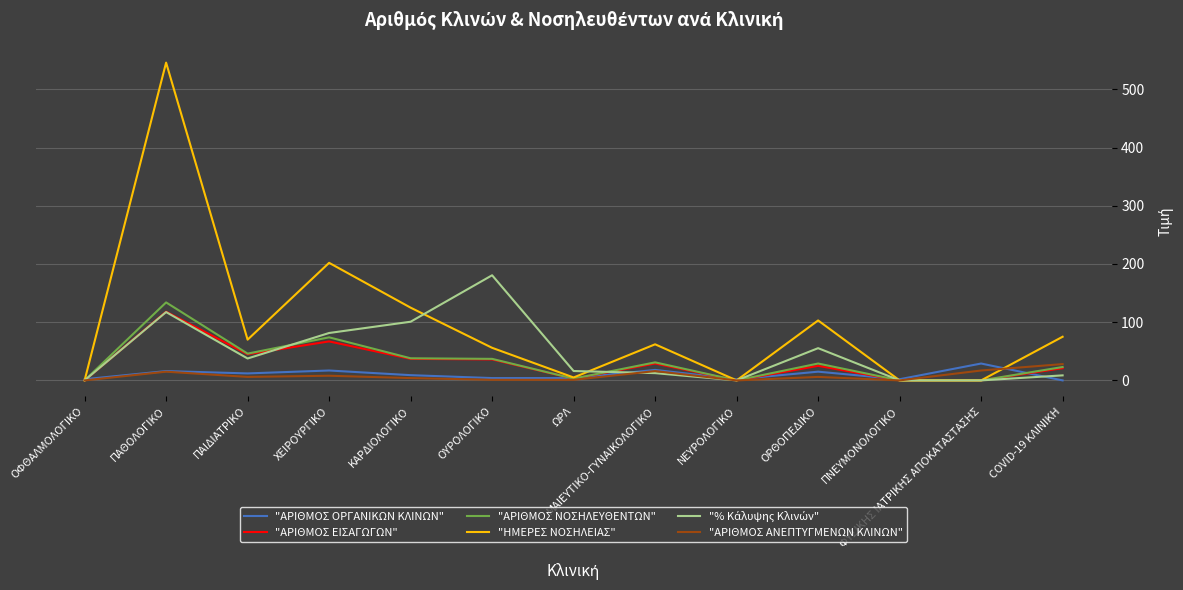

At which category is the sum across all series the highest?

ΠΑΘΟΛΟΓΙΚΟ